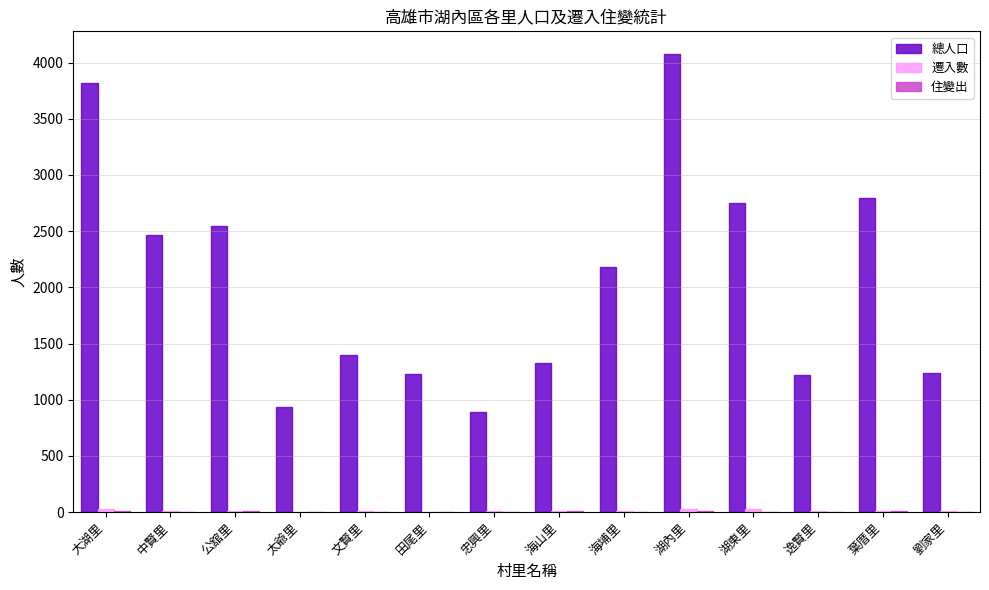

Which series has the largest total across all categories?

總人口